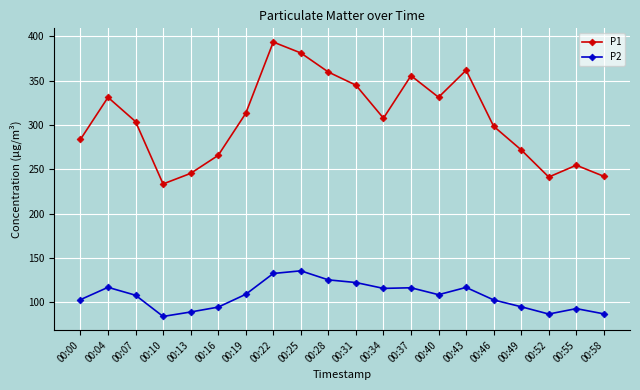

Is this an area chart (filled region under the line)?

No